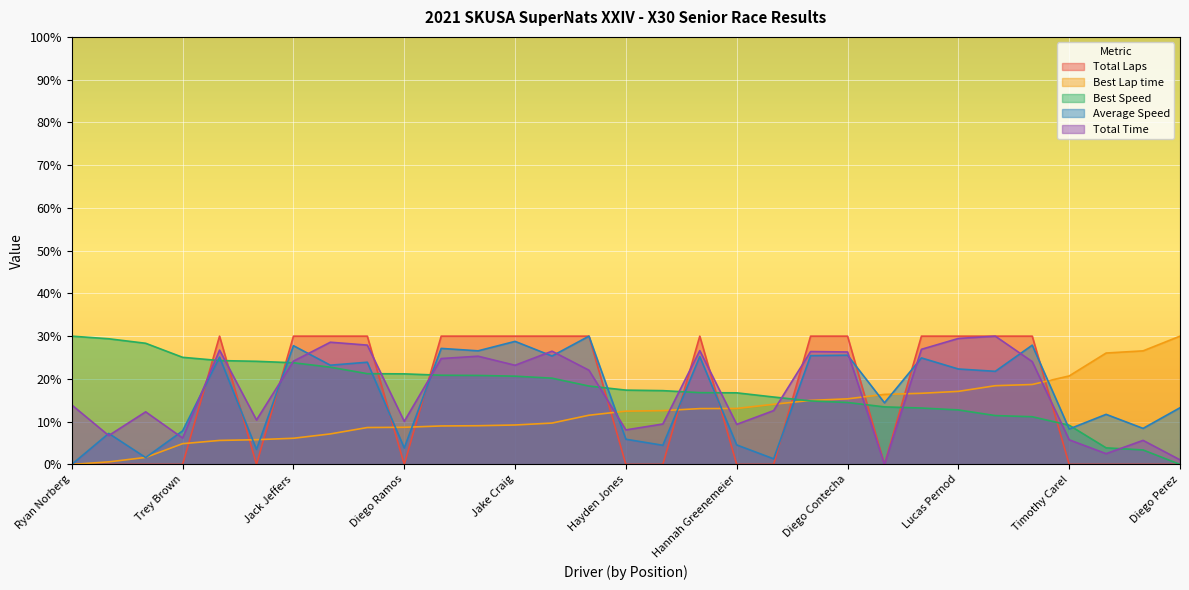

At which category does Average Speed reach its first local valley?

Patrick Woods-Toth